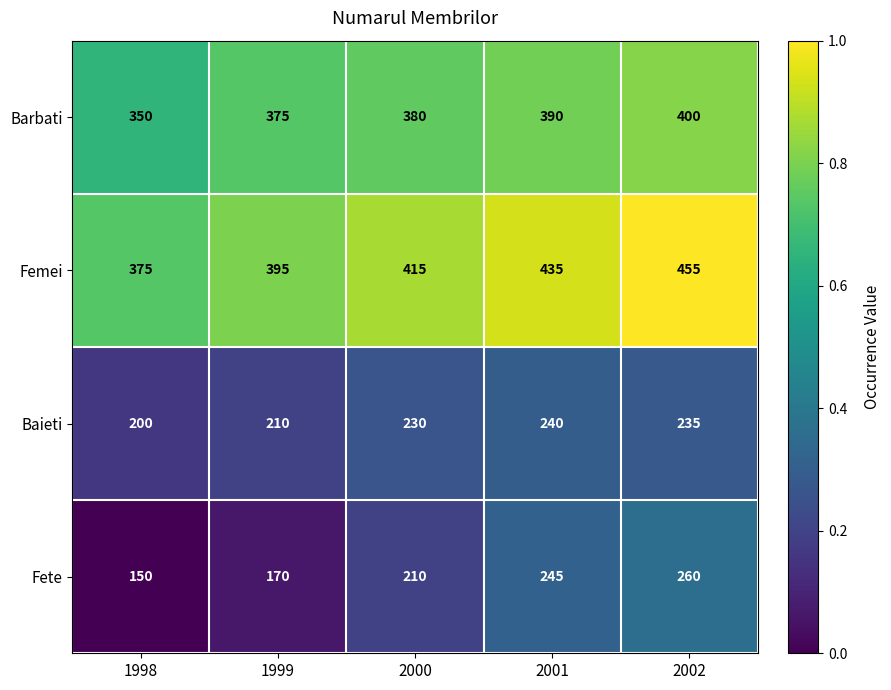

How many values in the Baieti series are below 230?

2